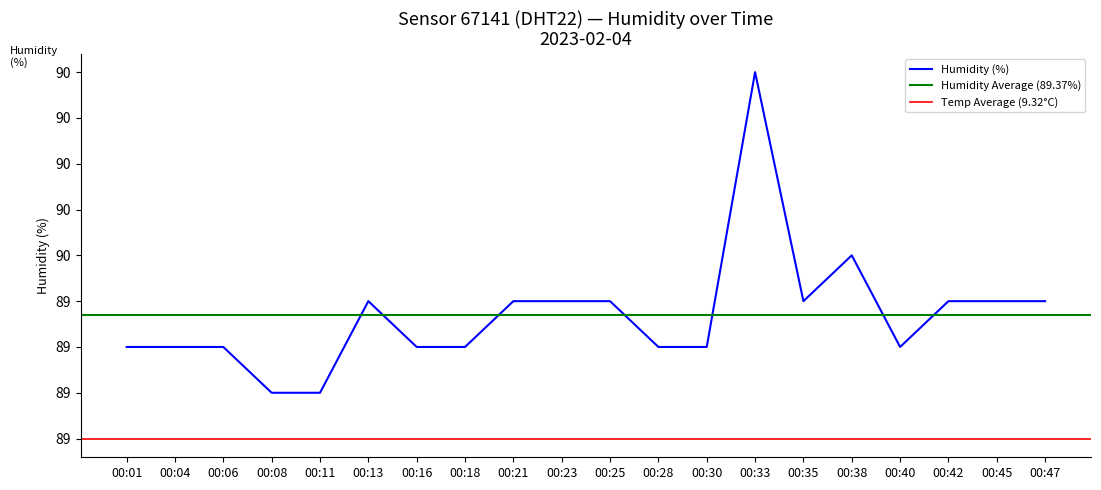

Reading left to right, list all the values displayed in this chart.

00:01=89.3	00:04=89.3	00:06=89.3	00:08=89.2	00:11=89.2	00:13=89.4	00:16=89.3	00:18=89.3	00:21=89.4	00:23=89.4	00:25=89.4	00:28=89.3	00:30=89.3	00:33=89.9	00:35=89.4	00:38=89.5	00:40=89.3	00:42=89.4	00:45=89.4	00:47=89.4